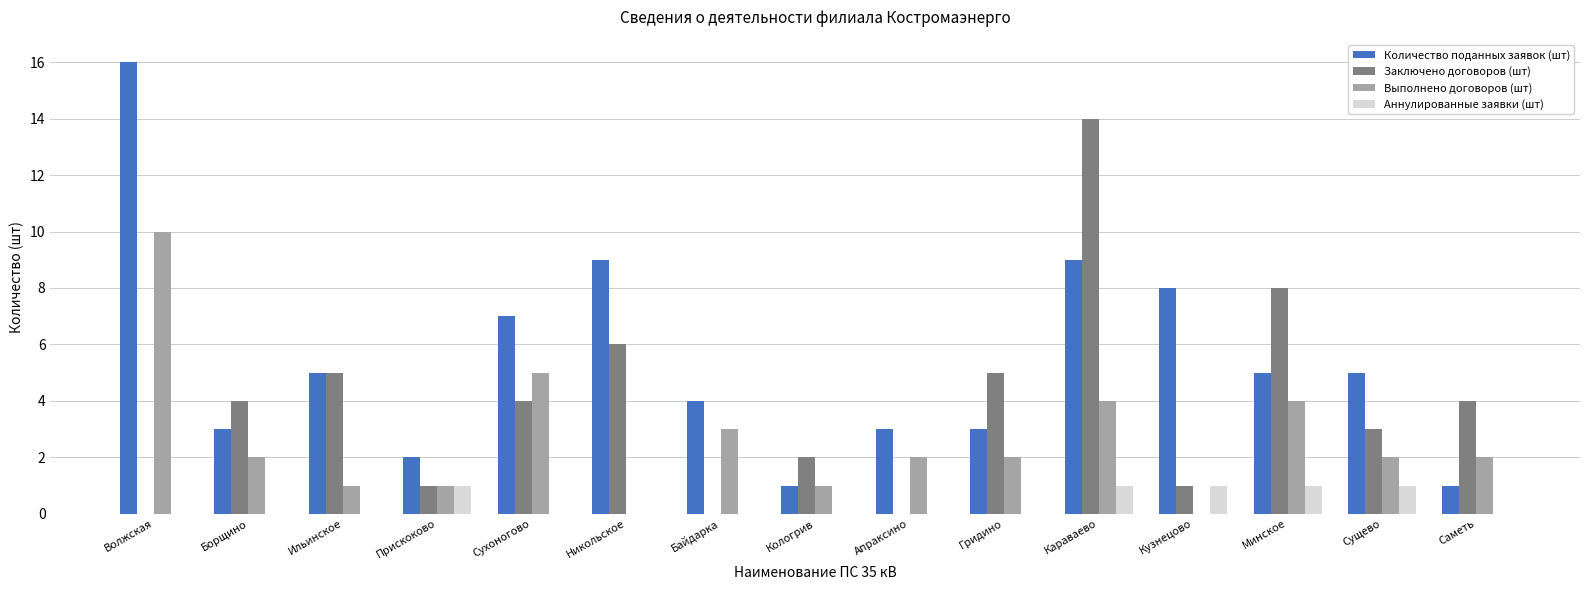

Which series has the largest total across all categories?

Количество поданных заявок (шт)